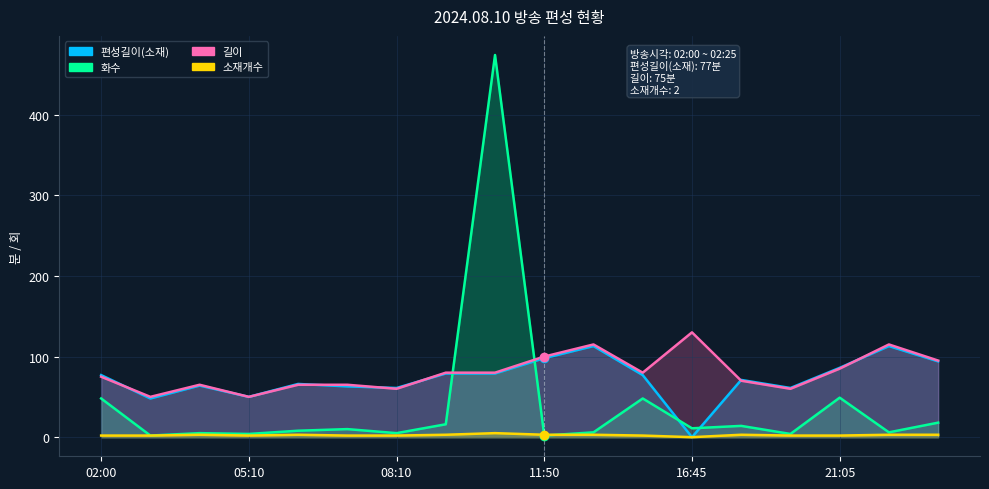

What is the label of the 3rd point from the right?

21:05